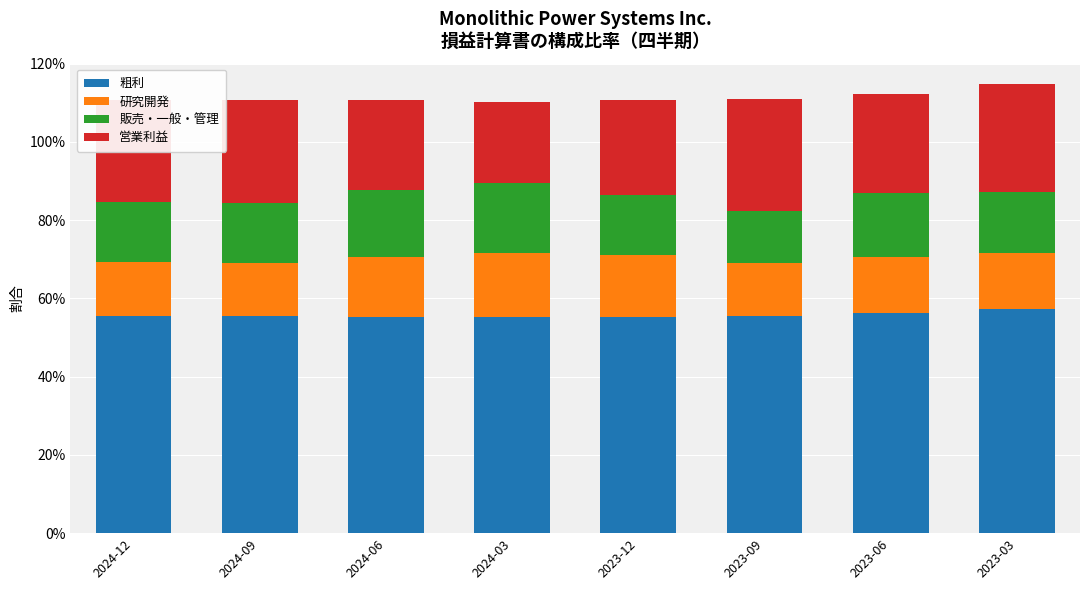

Which series has the largest total across all categories?

粗利